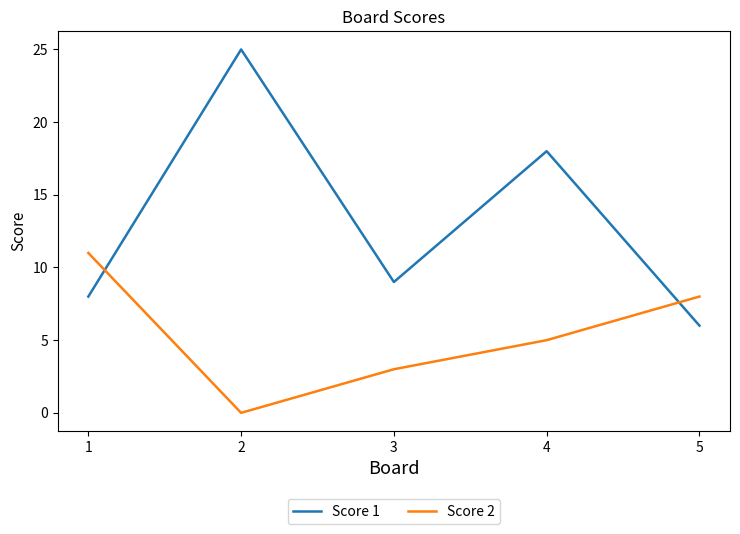

Count the Score 2 values in the range 3 to 8.

3